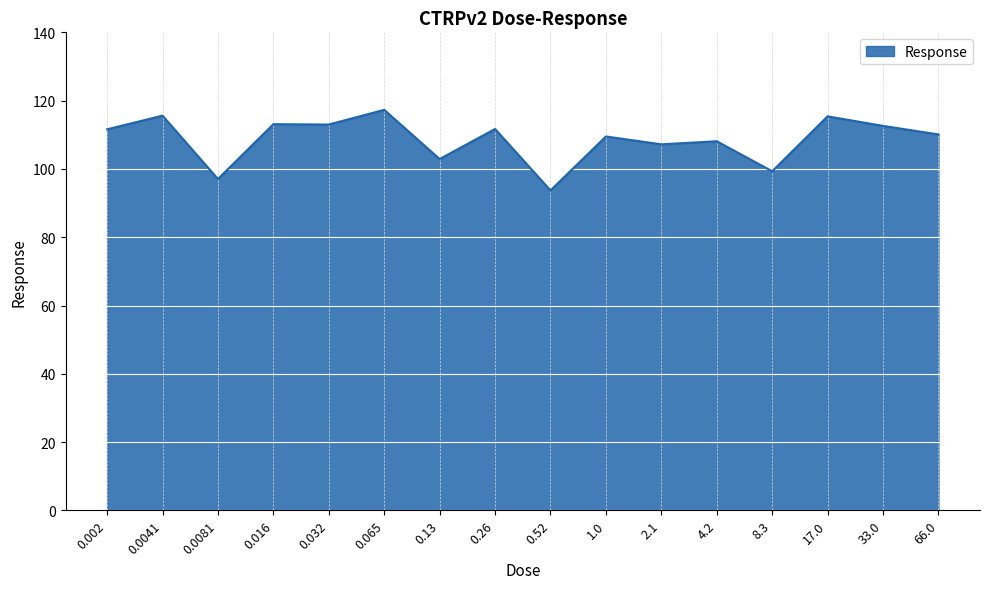

True or false: the data shows 68.4 at 0.002.

False